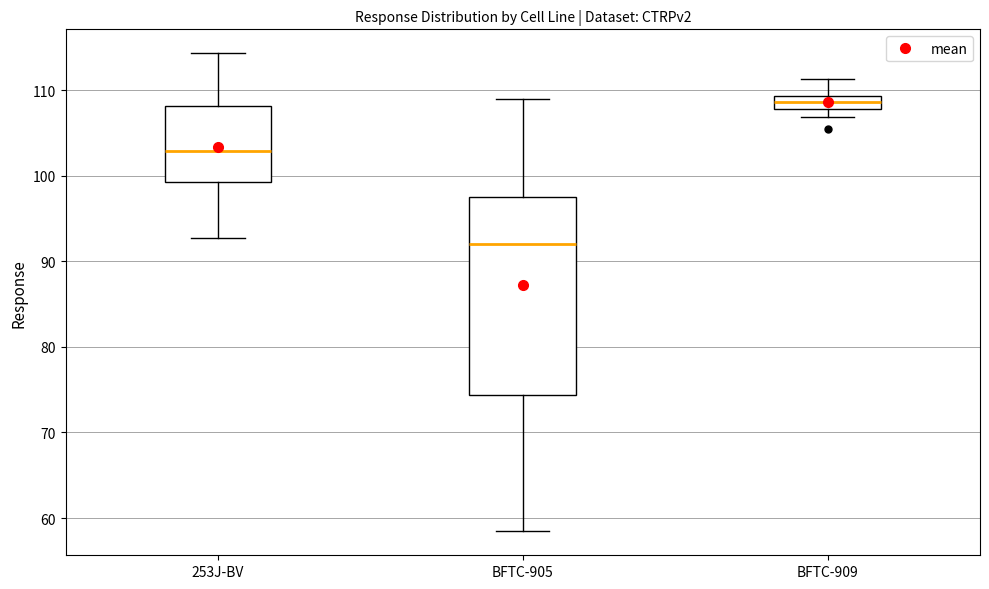

Where is the upper edge of the box for 253J-BV on the y-axis? The values are not printed on the chart, so give them approximately, as read against the axis.

108